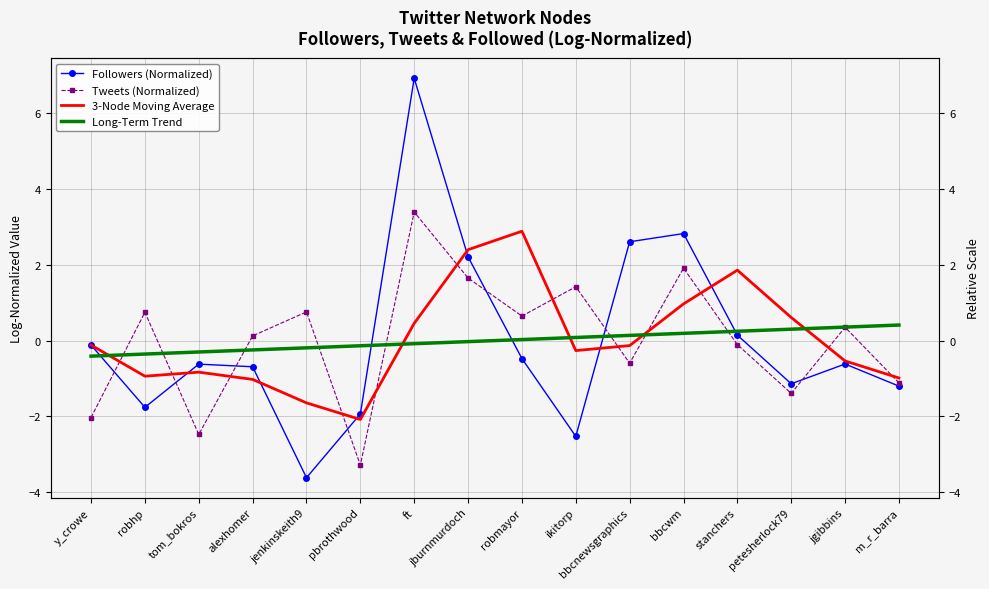

True or false: 3-Node Moving Average has a value of -0.3 at ikitorp.

True